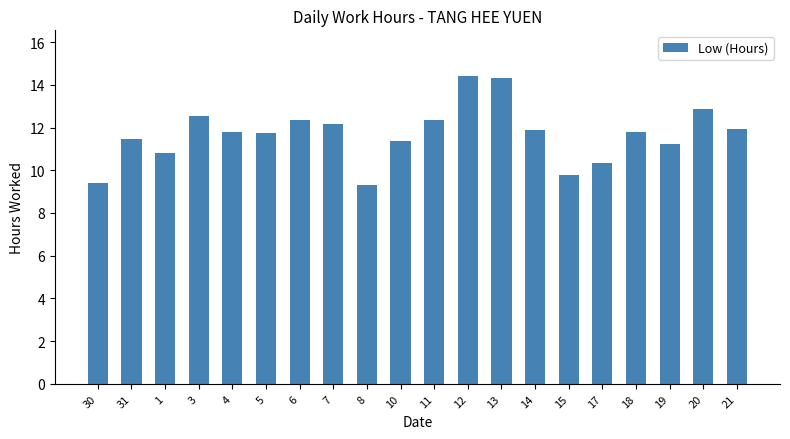

What is the minimum value shown in the chart?

9.3